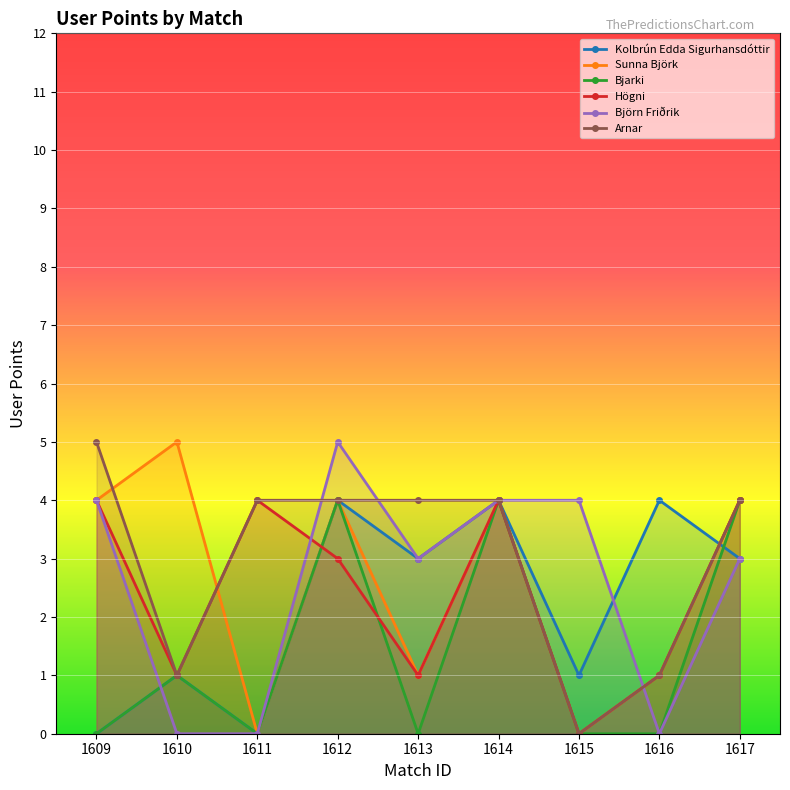

List the series in order of their peak value, lowest first.

Kolbrún Edda Sigurhansdóttir, Bjarki, Högni, Sunna Björk, Björn Friðrik, Arnar